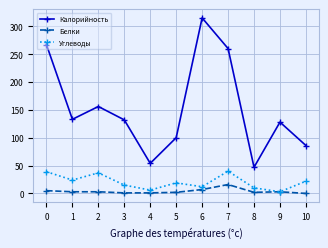

Read the Углеводы value at 5.

19